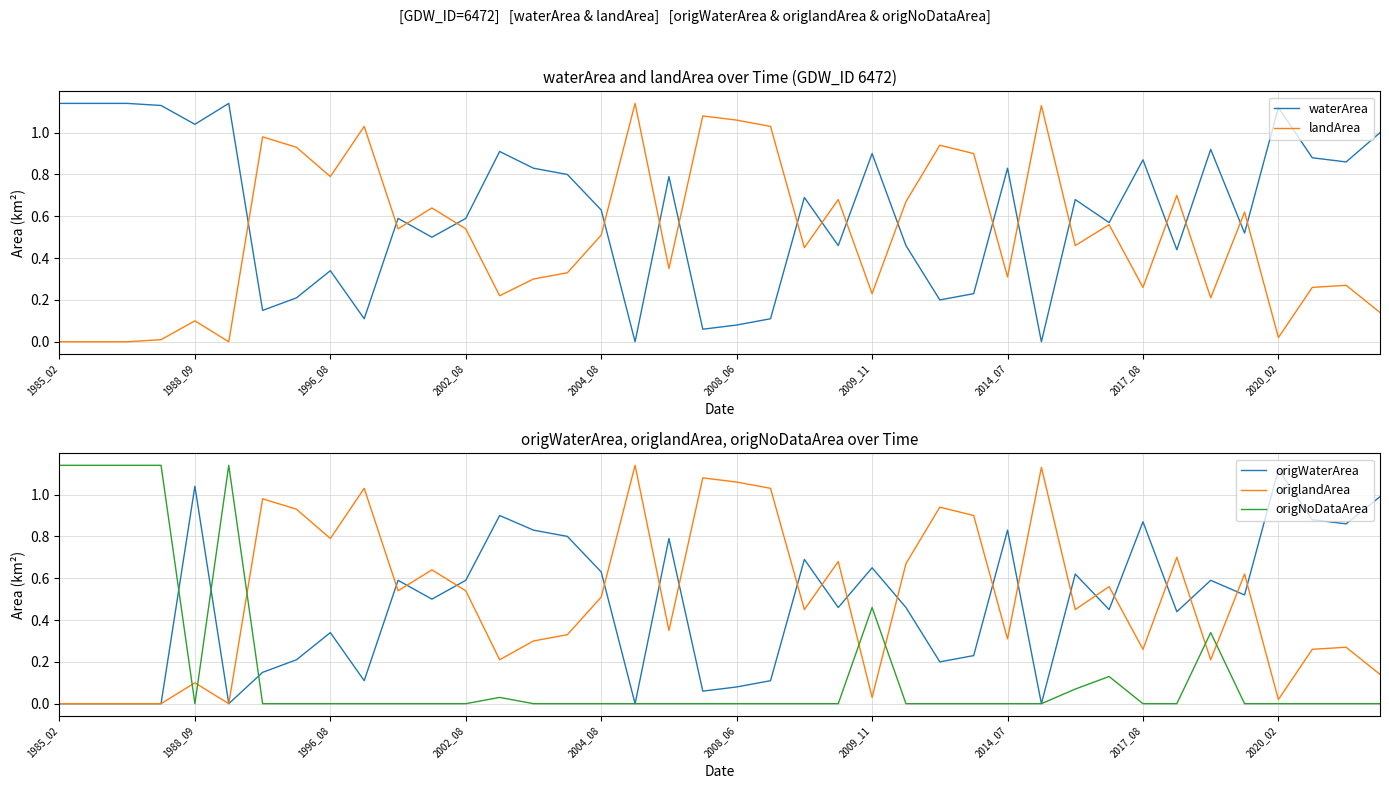

Reading left to right, extract all data points from this chart.

waterArea: 1.1	1.1	1.1	1.1	1.0	1.1	0.1	0.2	0.3	0.1	0.6	0.5	0.6	0.9	0.8	0.8	0.6	0.0	0.8	0.1	0.1	0.1	0.7	0.5	0.9	0.5	0.2	0.2	0.8	0.0	0.7	0.6	0.9	0.4	0.9	0.5	1.1	0.9	0.9	1.0
landArea: 0.0	0.0	0.0	0.0	0.1	0.0	1.0	0.9	0.8	1.0	0.5	0.6	0.5	0.2	0.3	0.3	0.5	1.1	0.3	1.1	1.1	1.0	0.5	0.7	0.2	0.7	0.9	0.9	0.3	1.1	0.5	0.6	0.3	0.7	0.2	0.6	0.0	0.3	0.3	0.1
origWaterArea: 0.0	0.0	0.0	0.0	1.0	0.0	0.1	0.2	0.3	0.1	0.6	0.5	0.6	0.9	0.8	0.8	0.6	0.0	0.8	0.1	0.1	0.1	0.7	0.5	0.7	0.5	0.2	0.2	0.8	0.0	0.6	0.5	0.9	0.4	0.6	0.5	1.1	0.9	0.9	1.0
origlandArea: 0.0	0.0	0.0	0.0	0.1	0.0	1.0	0.9	0.8	1.0	0.5	0.6	0.5	0.2	0.3	0.3	0.5	1.1	0.3	1.1	1.1	1.0	0.5	0.7	0.0	0.7	0.9	0.9	0.3	1.1	0.5	0.6	0.3	0.7	0.2	0.6	0.0	0.3	0.3	0.1
origNoDataArea: 1.1	1.1	1.1	1.1	0.0	1.1	0.0	0.0	0.0	0.0	0.0	0.0	0.0	0.0	0.0	0.0	0.0	0.0	0.0	0.0	0.0	0.0	0.0	0.0	0.5	0.0	0.0	0.0	0.0	0.0	0.1	0.1	0.0	0.0	0.3	0.0	0.0	0.0	0.0	0.0